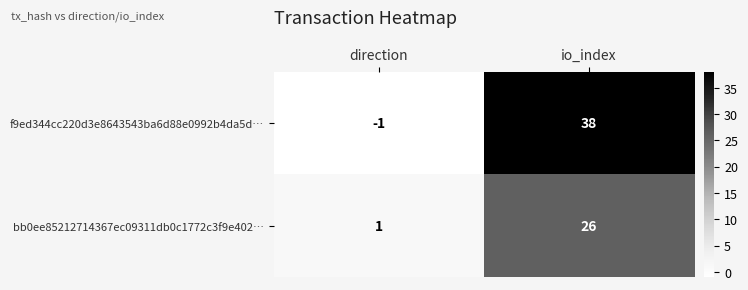

Is the value of f9ed344cc220d3e8643543ba6d88e0992b4da5d… at io_index greater than the value of bb0ee85212714367ec09311db0c1772c3f9e402… at io_index?

Yes